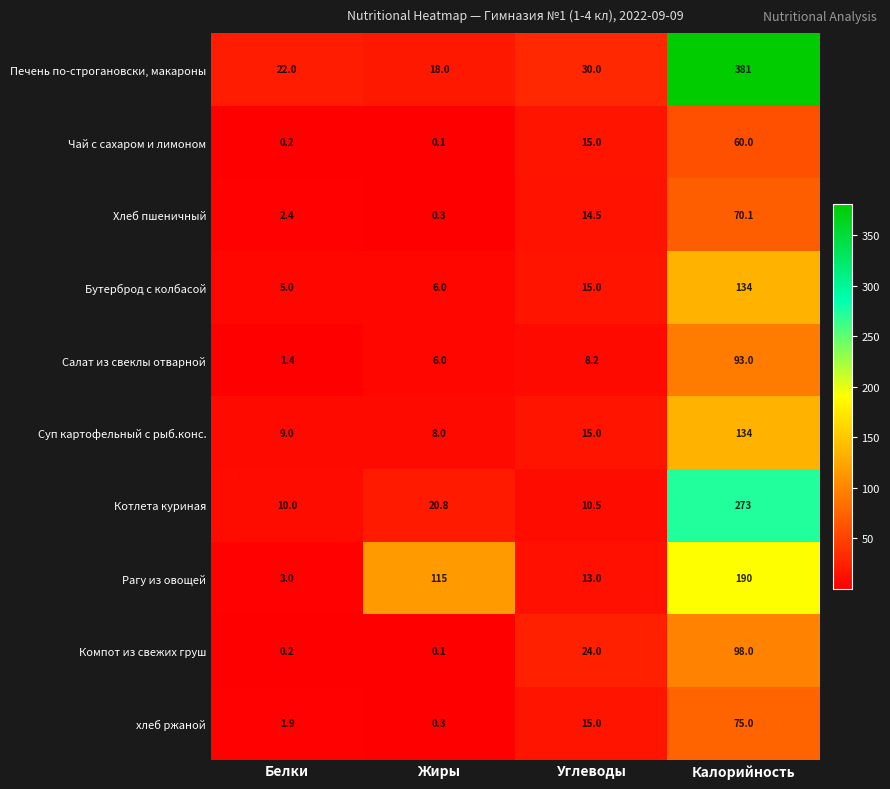

Which series has the largest total across all categories?

Печень по-строгановски, макароны